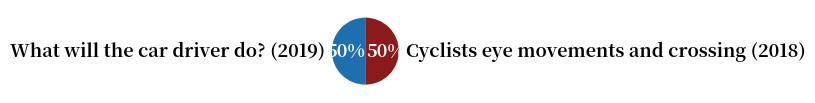

To the nearest percent, what is the average slice percentage?

50%